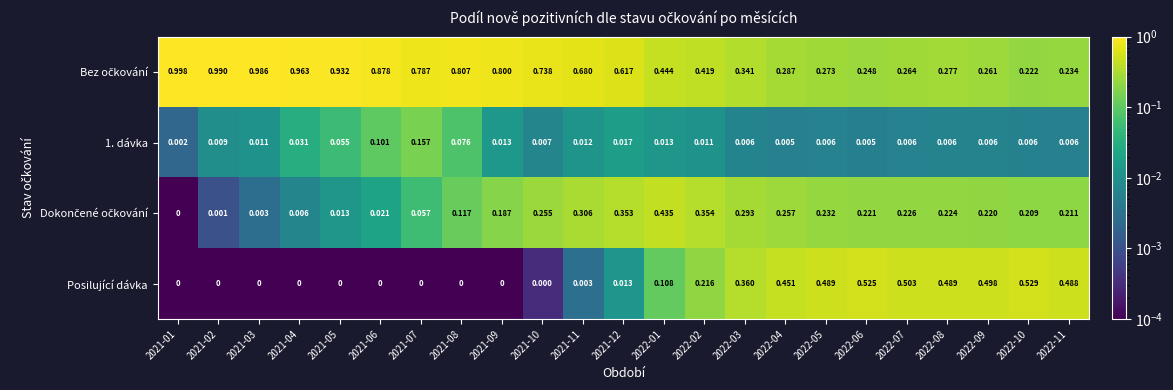

How many series are shown in this chart?

4